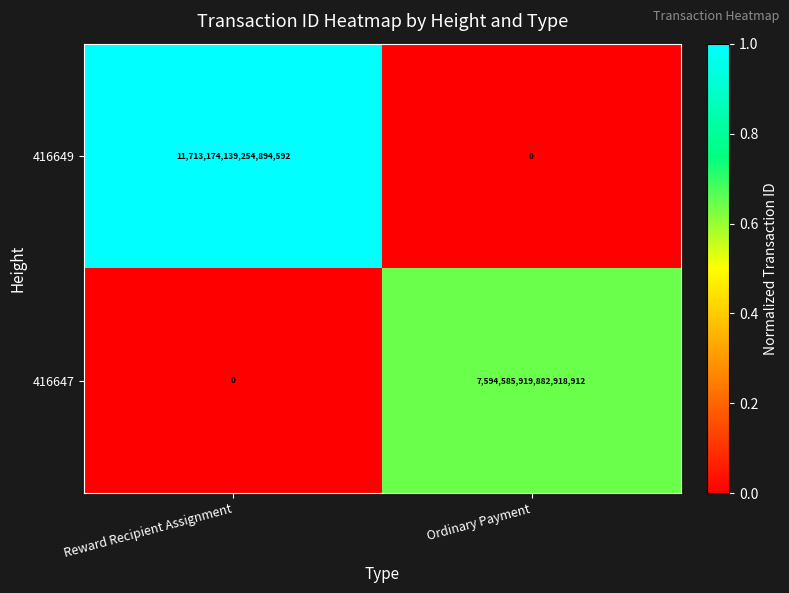

The value of 416649 at Ordinary Payment is 0. True or false?

True